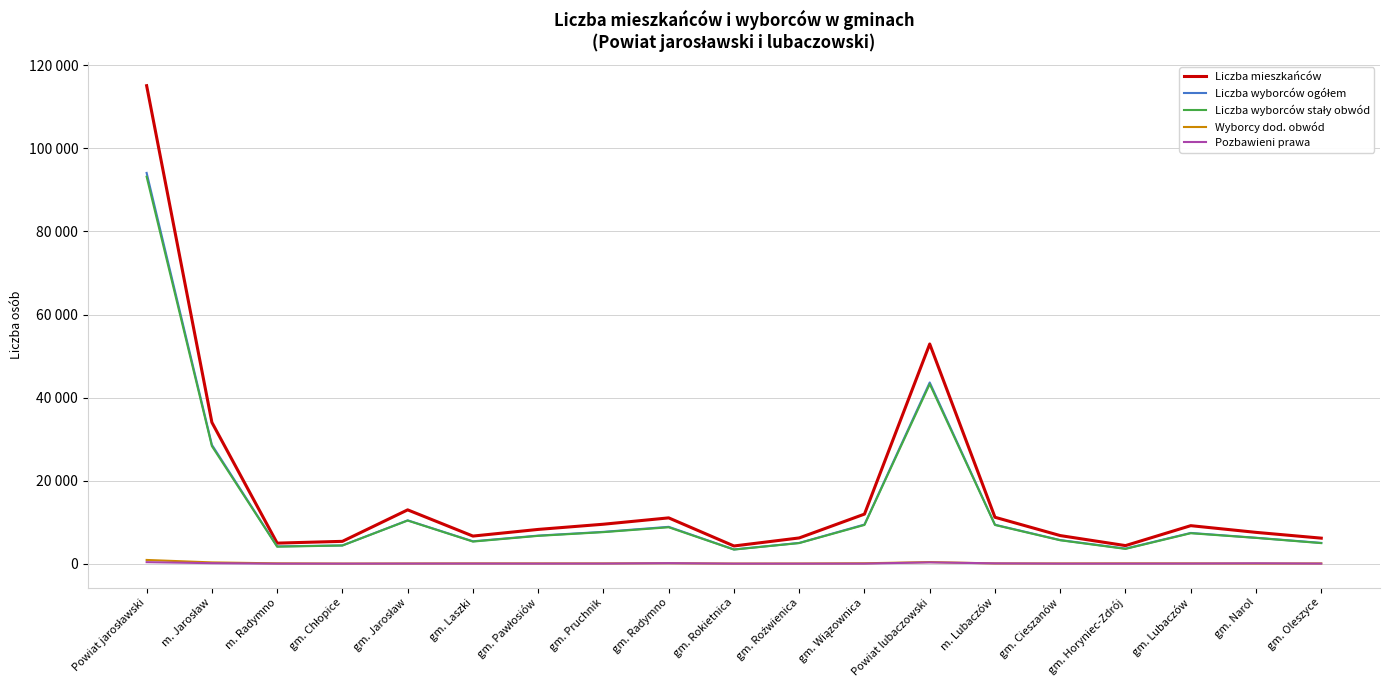

Rank the categories by Liczba wyborców stały obwód value from highest to lowest.

Powiat jarosławski, Powiat lubaczowski, m. Jarosław, gm. Jarosław, gm. Wiązownica, m. Lubaczów, gm. Radymno, gm. Pruchnik, gm. Lubaczów, gm. Pawłosiów, gm. Narol, gm. Cieszanów, gm. Laszki, gm. Roźwienica, gm. Oleszyce, gm. Chłopice, m. Radymno, gm. Horyniec-Zdrój, gm. Rokietnica